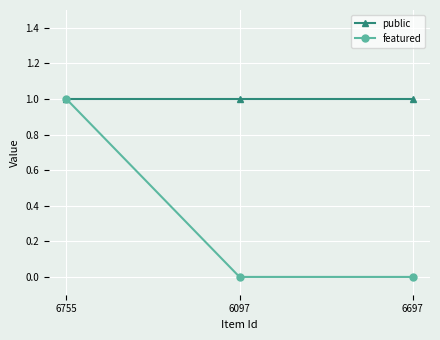

Which series has the widest spread of values?

featured